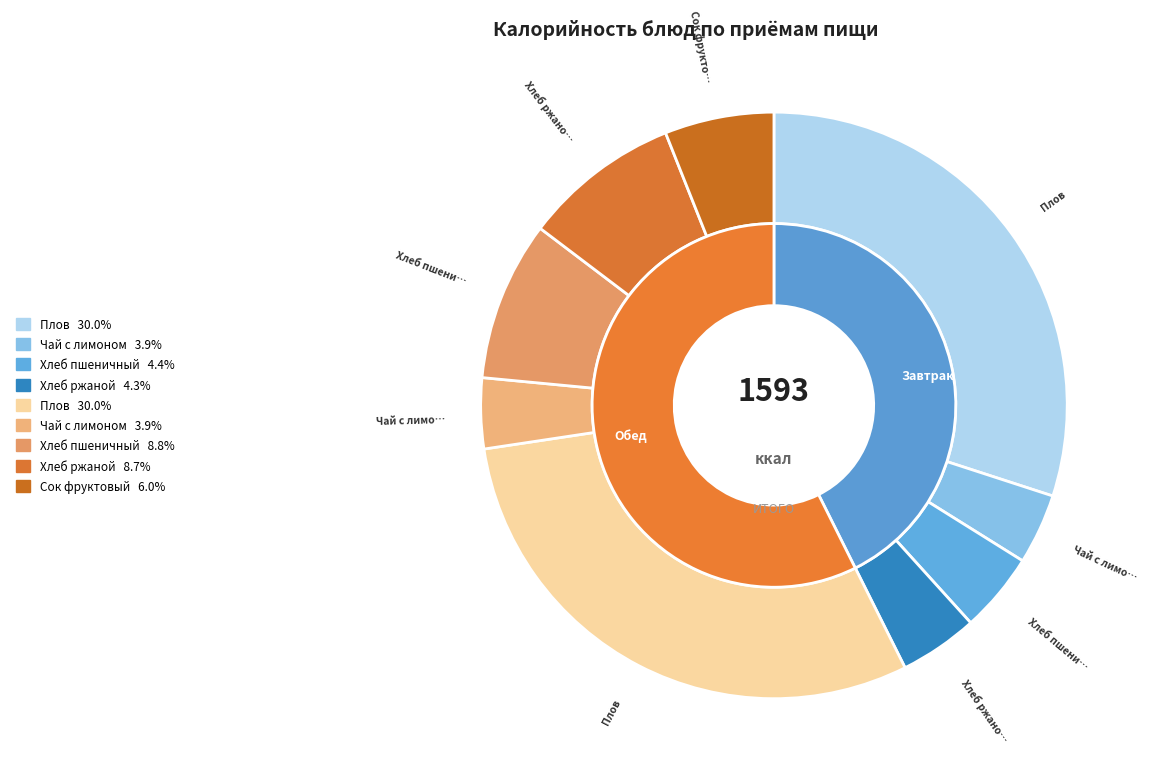

Is it true that Плов (Завтрак) is 19% of the pie?

False